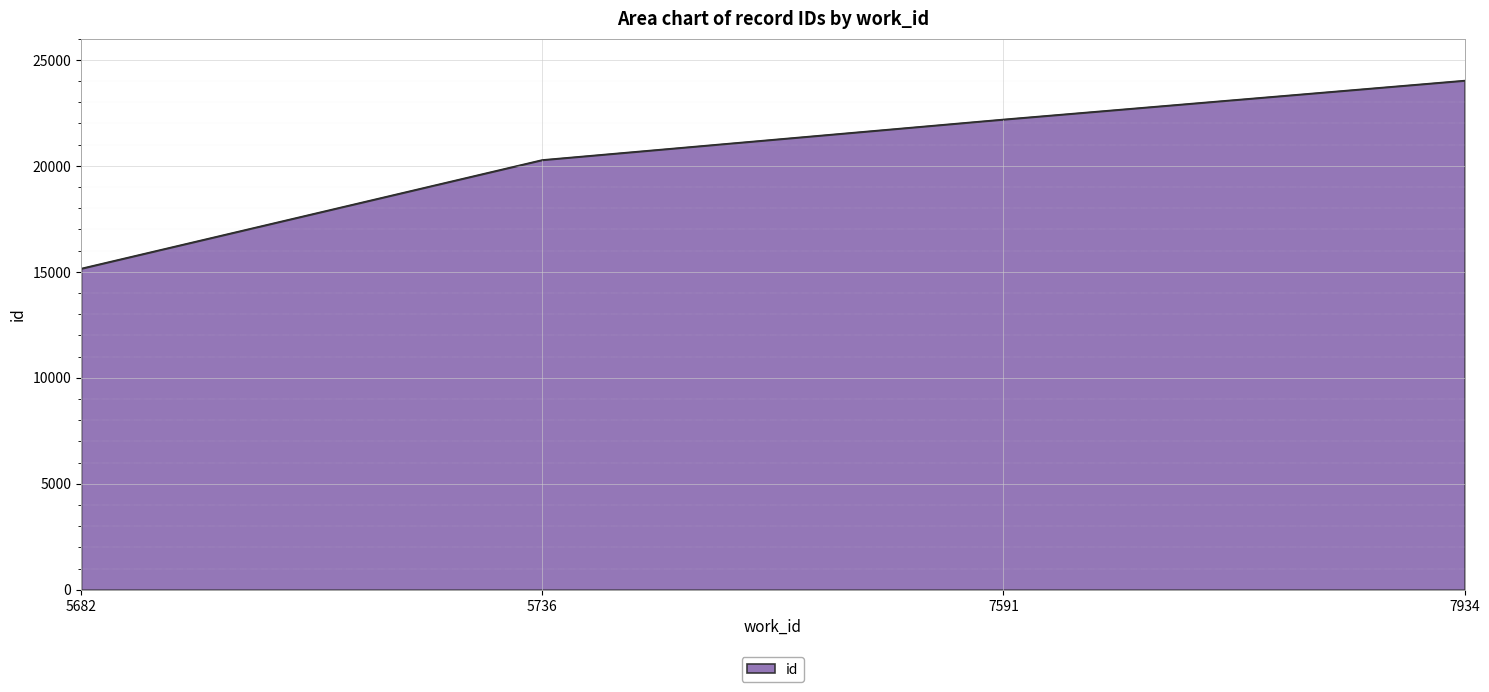

What is the greatest value displayed?

24029